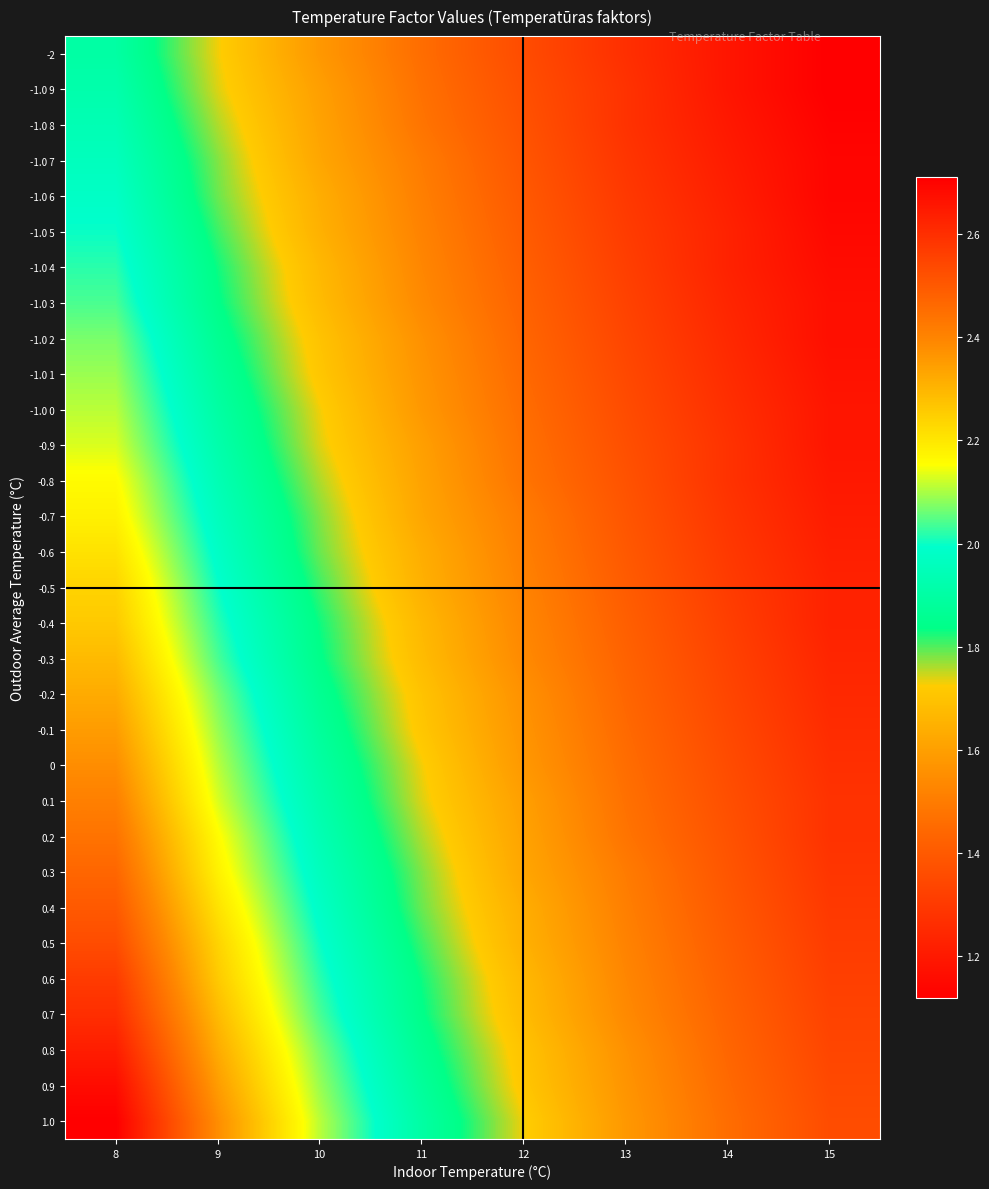

Reading left to right, transcribe all the data shown in this chart.

-2: 8=1.9	9=1.7	10=1.6	11=1.5	12=1.4	13=1.3	14=1.2	15=1.1
-1.0 9: 8=1.9	9=1.7	10=1.6	11=1.5	12=1.4	13=1.3	14=1.2	15=1.1
-1.0 8: 8=1.9	9=1.8	10=1.6	11=1.5	12=1.4	13=1.3	14=1.2	15=1.1
-1.0 7: 8=2.0	9=1.8	10=1.6	11=1.5	12=1.4	13=1.3	14=1.2	15=1.1
-1.0 6: 8=2.0	9=1.8	10=1.6	11=1.5	12=1.4	13=1.3	14=1.2	15=1.1
-1.0 5: 8=2.0	9=1.8	10=1.6	11=1.5	12=1.4	13=1.3	14=1.2	15=1.1
-1.0 4: 8=2.0	9=1.8	10=1.7	11=1.5	12=1.4	13=1.3	14=1.2	15=1.2
-1.0 3: 8=2.0	9=1.8	10=1.7	11=1.5	12=1.4	13=1.3	14=1.2	15=1.2
-1.0 2: 8=2.1	9=1.9	10=1.7	11=1.6	12=1.4	13=1.3	14=1.2	15=1.2
-1.0 1: 8=2.1	9=1.9	10=1.7	11=1.6	12=1.4	13=1.4	14=1.3	15=1.2
-1.0 0: 8=2.1	9=1.9	10=1.7	11=1.6	12=1.5	13=1.4	14=1.3	15=1.2
-0.9: 8=2.1	9=1.9	10=1.7	11=1.6	12=1.5	13=1.4	14=1.3	15=1.2
-0.8: 8=2.2	9=1.9	10=1.8	11=1.6	12=1.5	13=1.4	14=1.3	15=1.2
-0.7: 8=2.2	9=2.0	10=1.8	11=1.6	12=1.5	13=1.4	14=1.3	15=1.2
-0.6: 8=2.2	9=2.0	10=1.8	11=1.6	12=1.5	13=1.4	14=1.3	15=1.2
-0.5: 8=2.2	9=2.0	10=1.8	11=1.6	12=1.5	13=1.4	14=1.3	15=1.2
-0.4: 8=2.3	9=2.0	10=1.8	11=1.7	12=1.5	13=1.4	14=1.3	15=1.2
-0.3: 8=2.3	9=2.0	10=1.8	11=1.7	12=1.5	13=1.4	14=1.3	15=1.2
-0.2: 8=2.3	9=2.1	10=1.9	11=1.7	12=1.6	13=1.4	14=1.3	15=1.2
-0.1: 8=2.4	9=2.1	10=1.9	11=1.7	12=1.6	13=1.4	14=1.4	15=1.3
0: 8=2.4	9=2.1	10=1.9	11=1.7	12=1.6	13=1.5	14=1.4	15=1.3
0.1: 8=2.4	9=2.1	10=1.9	11=1.7	12=1.6	13=1.5	14=1.4	15=1.3
0.2: 8=2.4	9=2.2	10=1.9	11=1.8	12=1.6	13=1.5	14=1.4	15=1.3
0.3: 8=2.5	9=2.2	10=2.0	11=1.8	12=1.6	13=1.5	14=1.4	15=1.3
0.4: 8=2.5	9=2.2	10=2.0	11=1.8	12=1.6	13=1.5	14=1.4	15=1.3
0.5: 8=2.5	9=2.2	10=2.0	11=1.8	12=1.6	13=1.5	14=1.4	15=1.3
0.6: 8=2.6	9=2.3	10=2.0	11=1.8	12=1.7	13=1.5	14=1.4	15=1.3
0.7: 8=2.6	9=2.3	10=2.0	11=1.8	12=1.7	13=1.5	14=1.4	15=1.3
0.8: 8=2.6	9=2.3	10=2.1	11=1.9	12=1.7	13=1.6	14=1.4	15=1.3
0.9: 8=2.7	9=2.4	10=2.1	11=1.9	12=1.7	13=1.6	14=1.4	15=1.4
1.0: 8=2.7	9=2.4	10=2.1	11=1.9	12=1.7	13=1.6	14=1.5	15=1.4